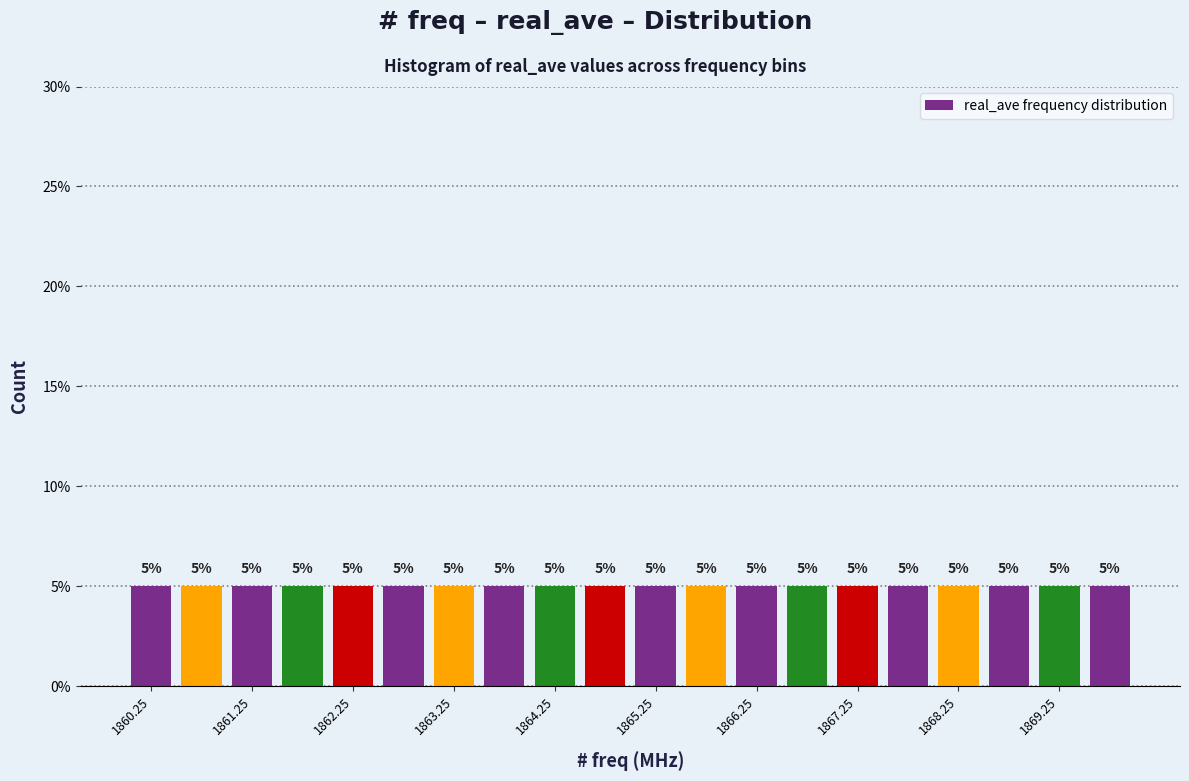

Reading left to right, transcribe this chart: for each bar, give the range it covers on the x-axis and its height.

1860.0 to 1860.5: 5
1860.5 to 1861.0: 5
1861.0 to 1861.5: 5
1861.5 to 1862.0: 5
1862.0 to 1862.5: 5
1862.5 to 1863.0: 5
1863.0 to 1863.5: 5
1863.5 to 1864.0: 5
1864.0 to 1864.5: 5
1864.5 to 1865.0: 5
1865.0 to 1865.5: 5
1865.5 to 1866.0: 5
1866.0 to 1866.5: 5
1866.5 to 1867.0: 5
1867.0 to 1867.5: 5
1867.5 to 1868.0: 5
1868.0 to 1868.5: 5
1868.5 to 1869.0: 5
1869.0 to 1869.5: 5
1869.5 to 1870.0: 5